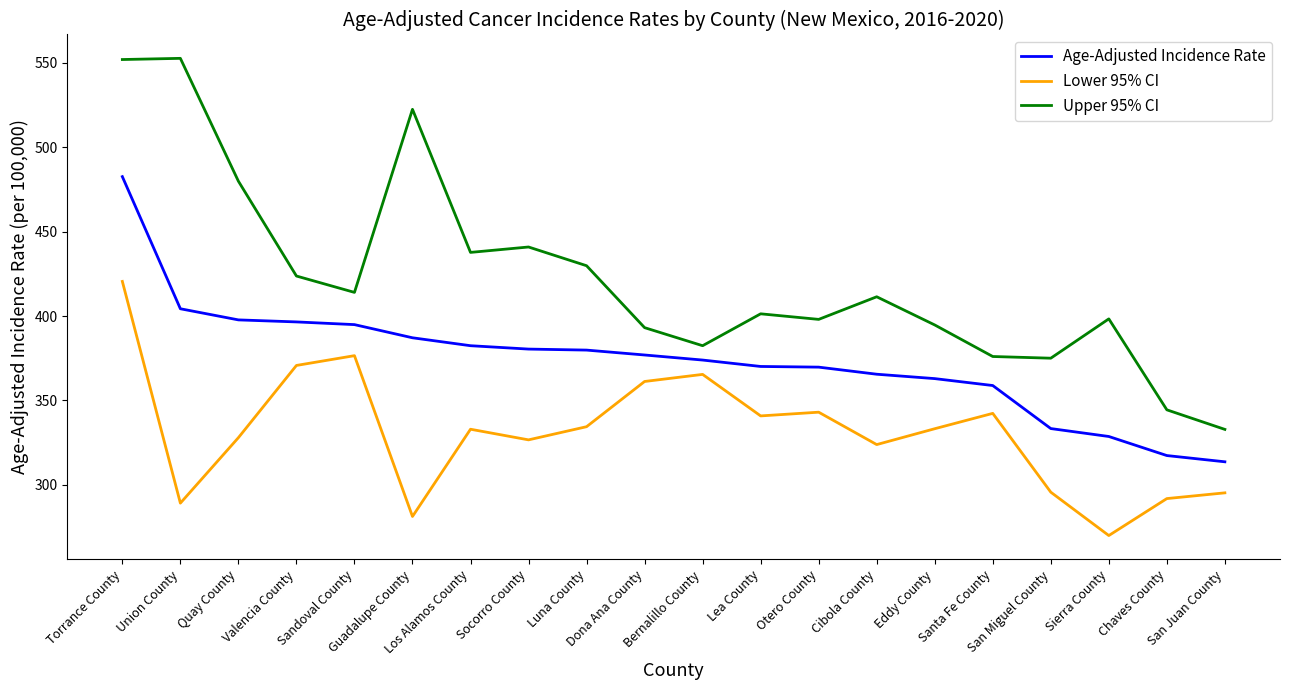

Which series has the largest range (max minus min)?

Upper 95% CI